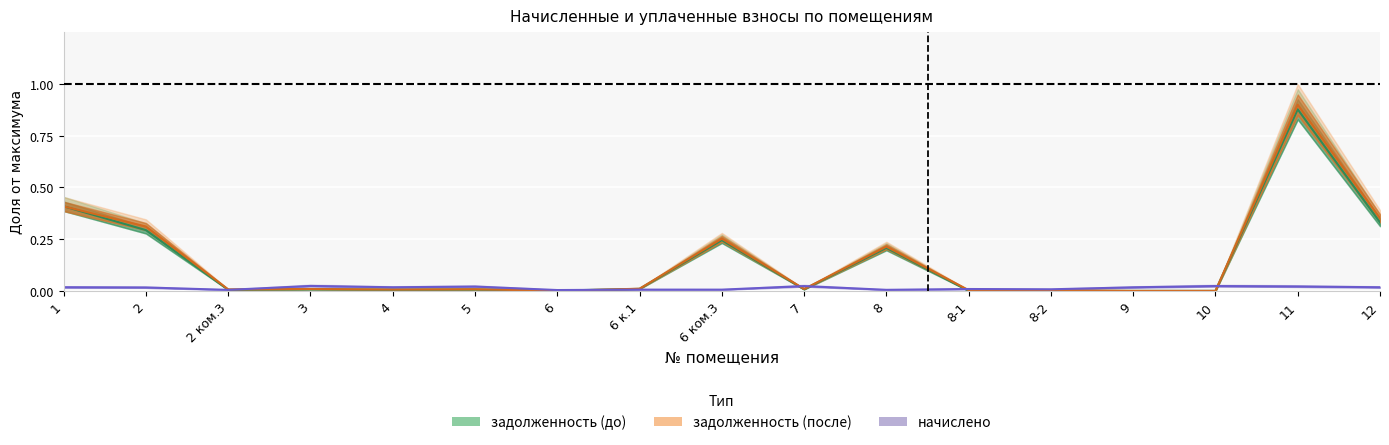

What is the sum of all начислено values?

0.2